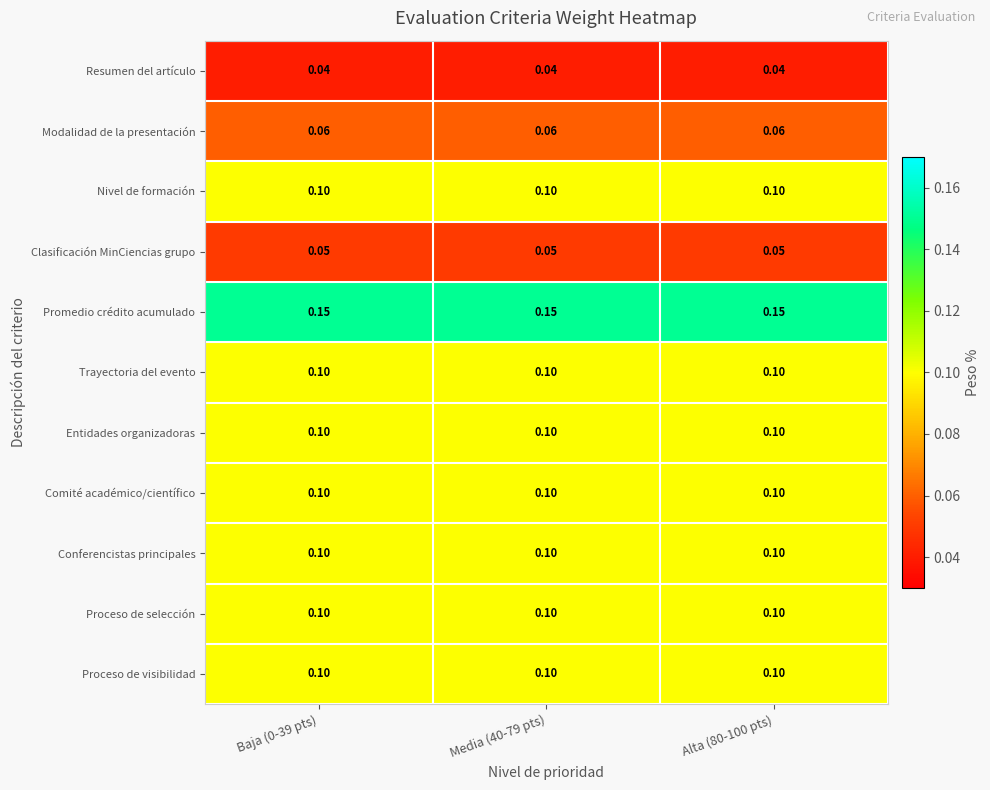

Which series has the largest total across all categories?

Promedio crédito acumulado